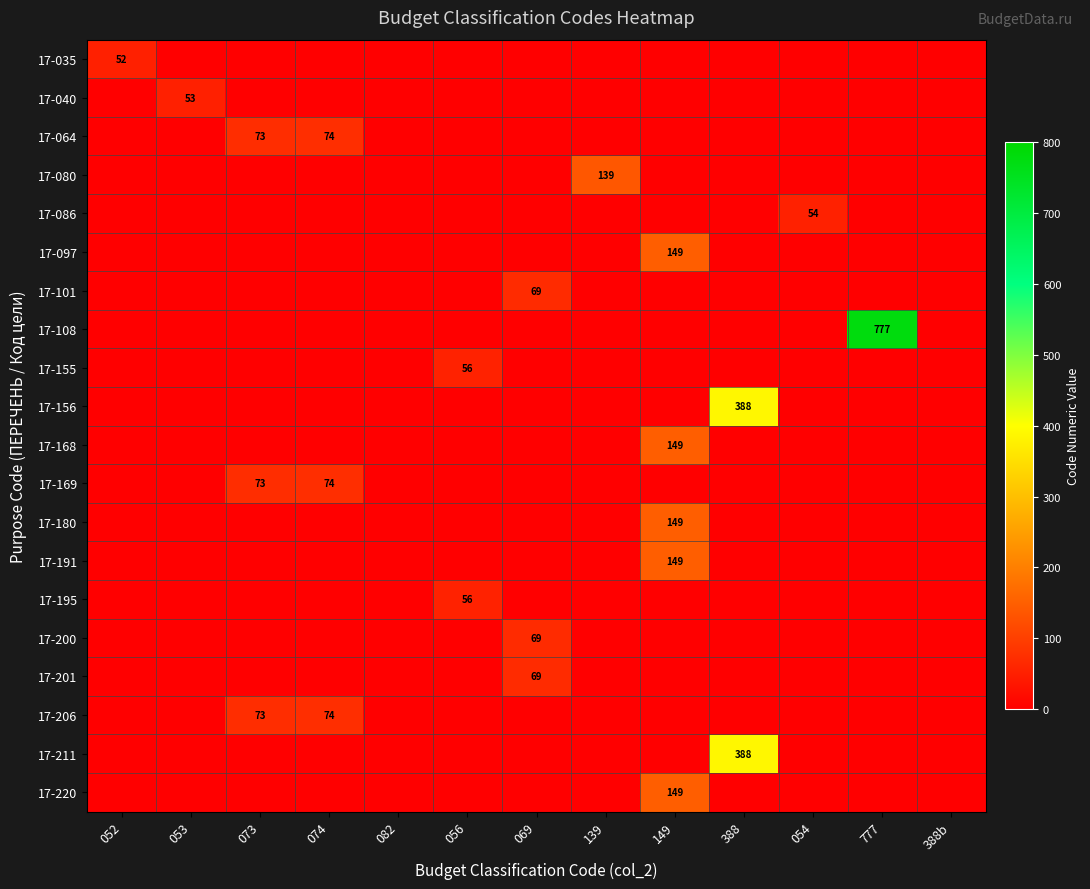

True or false: 17-201 has a value of 23 at 054.

False